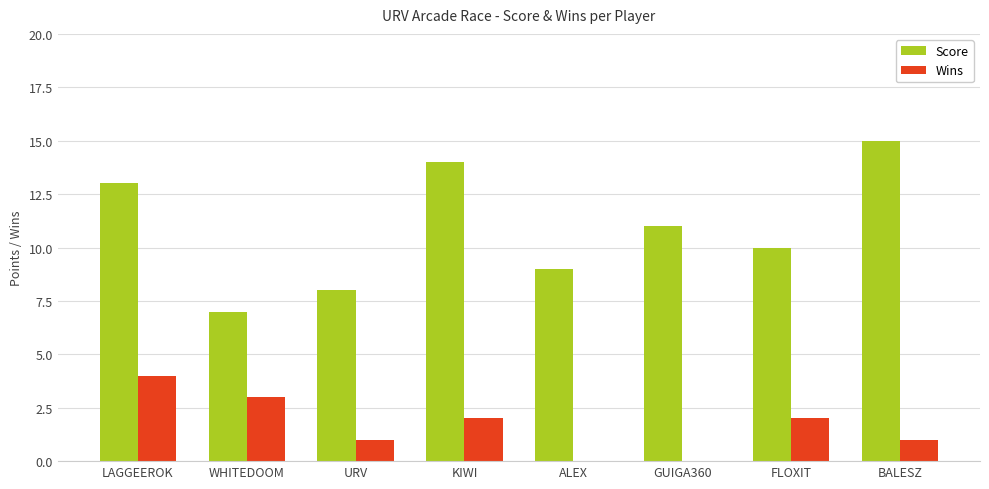

How many groups of bars are there?

8